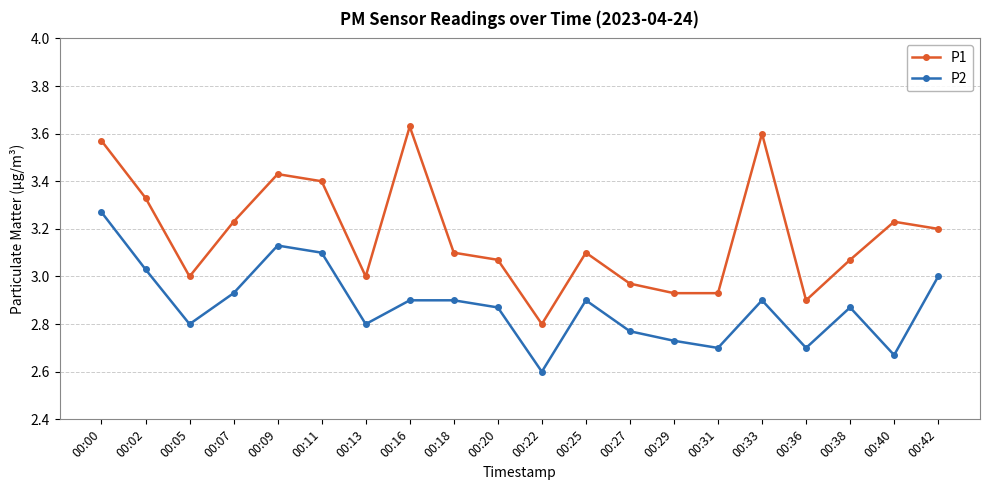

Between 00:09 and 00:20, which series saw the biggest shift?

P1